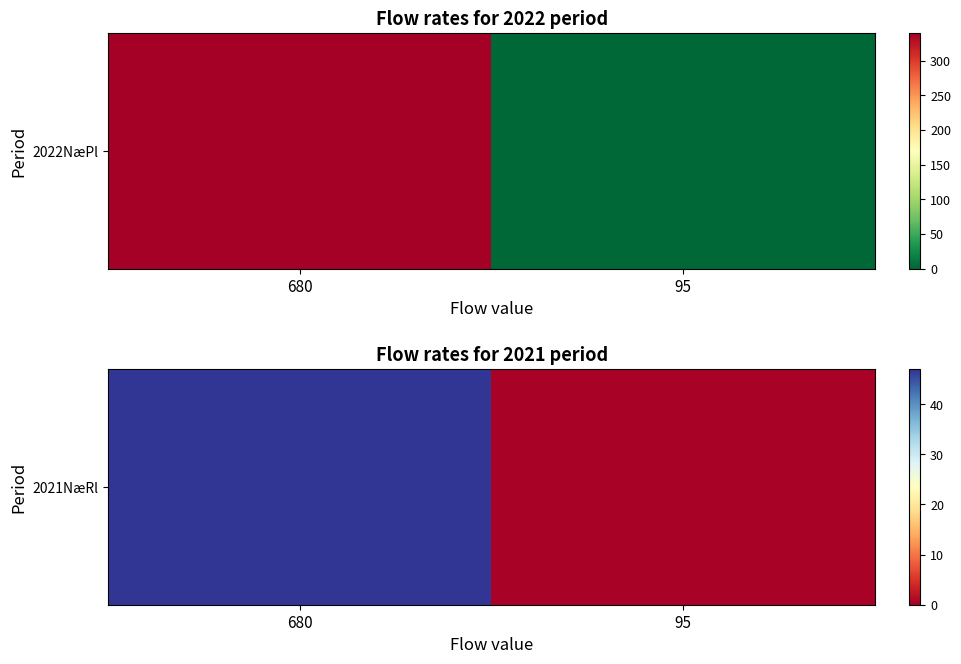

What is the greatest value displayed?

47.0